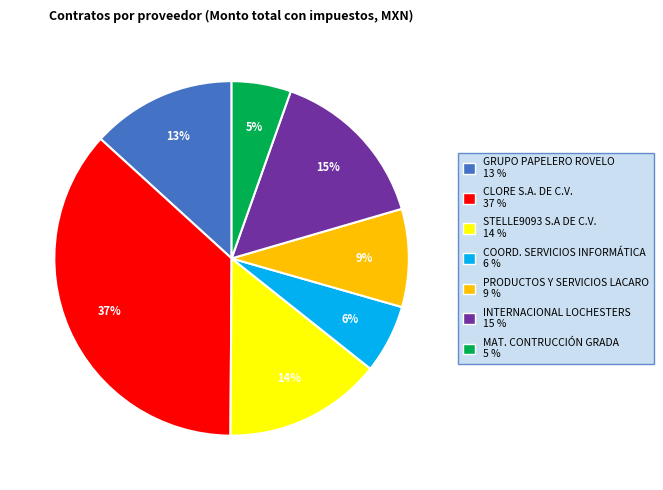

To the nearest percent, what is the average slice percentage?

14%